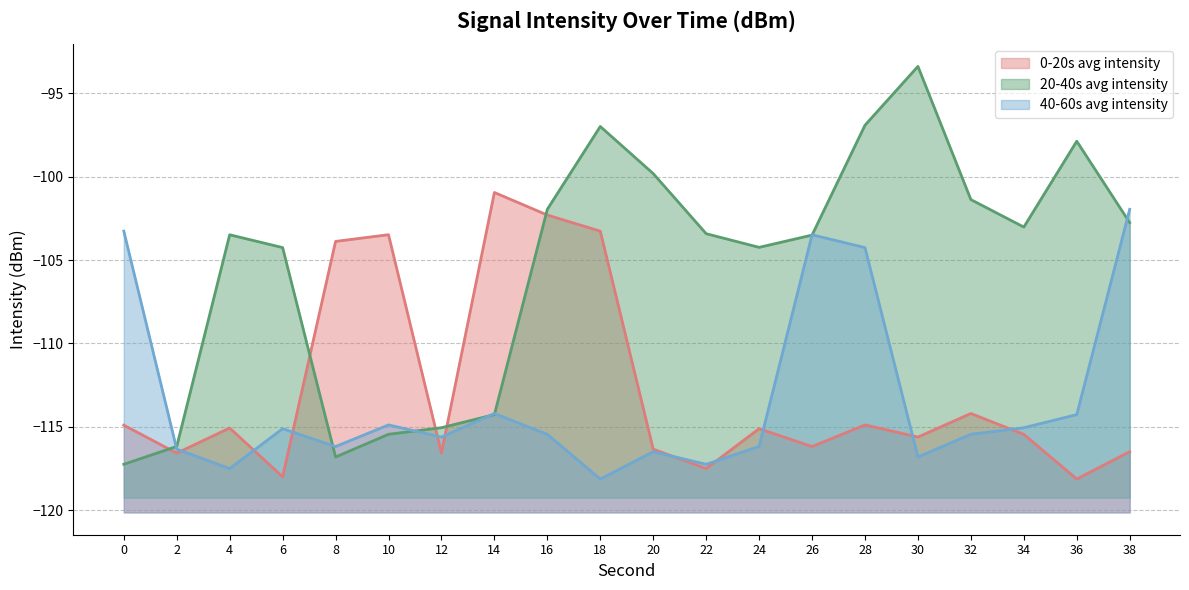

What is the value of the 20-40s avg intensity point at the 19th from the left?

-97.9